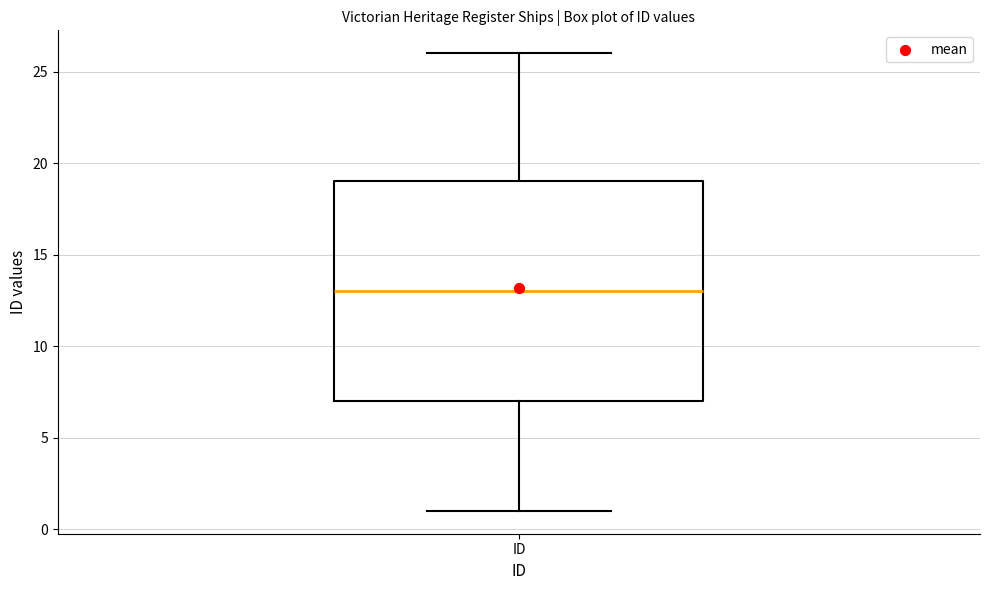

Where is the upper edge of the box for ID on the y-axis? The values are not printed on the chart, so give them approximately, as read against the axis.

19